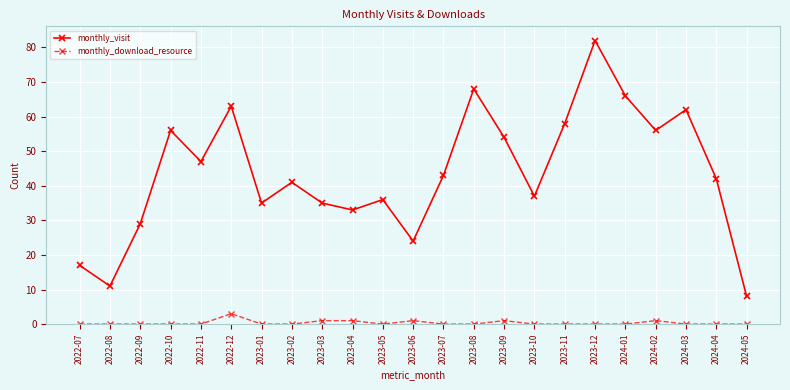

True or false: monthly_visit and monthly_download_resource cross at least once.

False